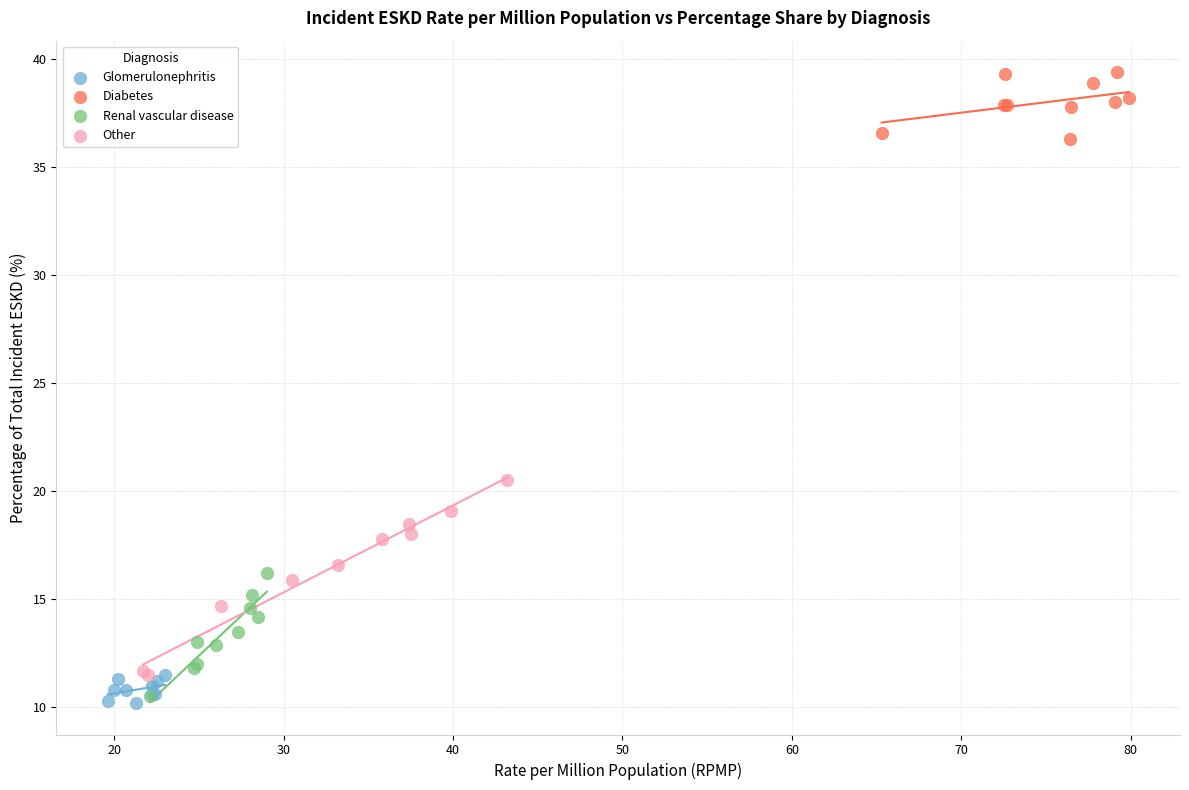

Which series has the largest Y range (max minus min)?

Other